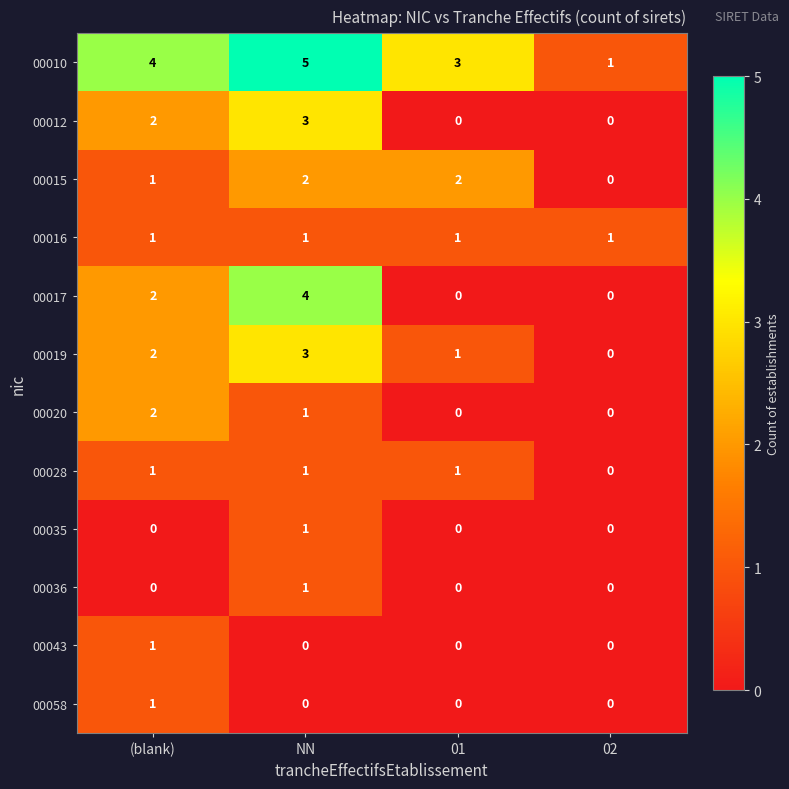

What is the sum of all 00015 values?

5